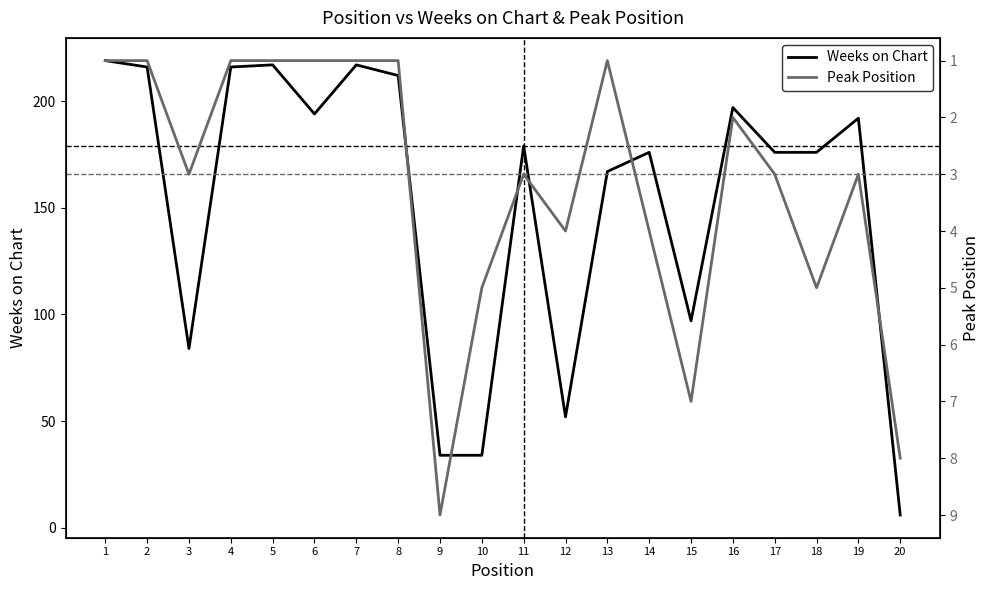

Where is the first local minimum for Weeks on Chart?

3